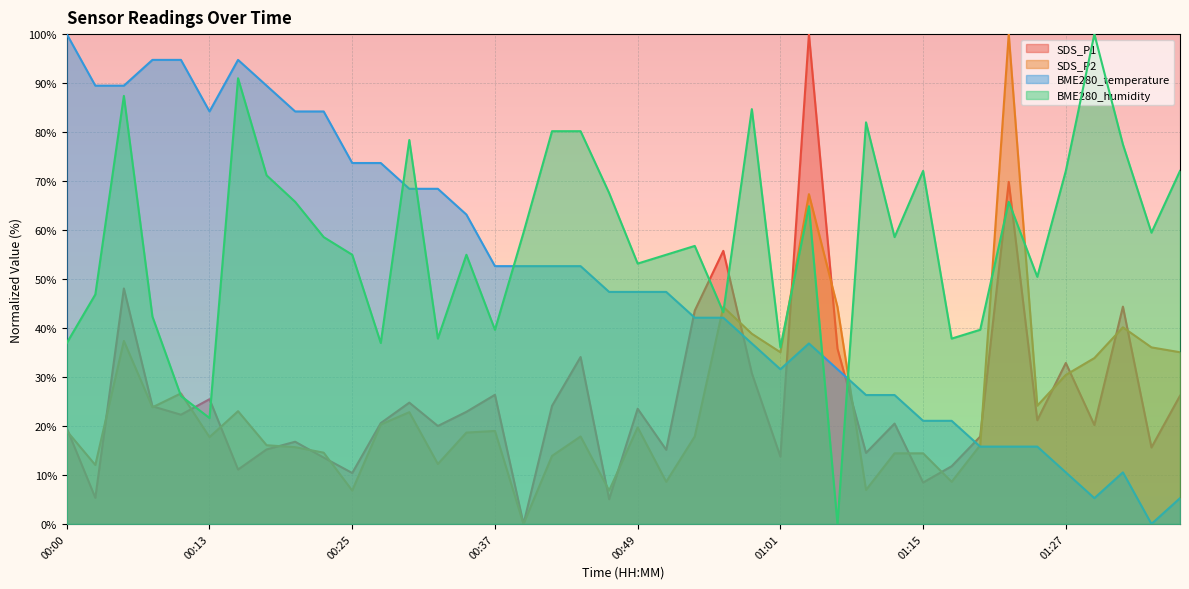

How many values in the BME280_temperature series are below 47?

18